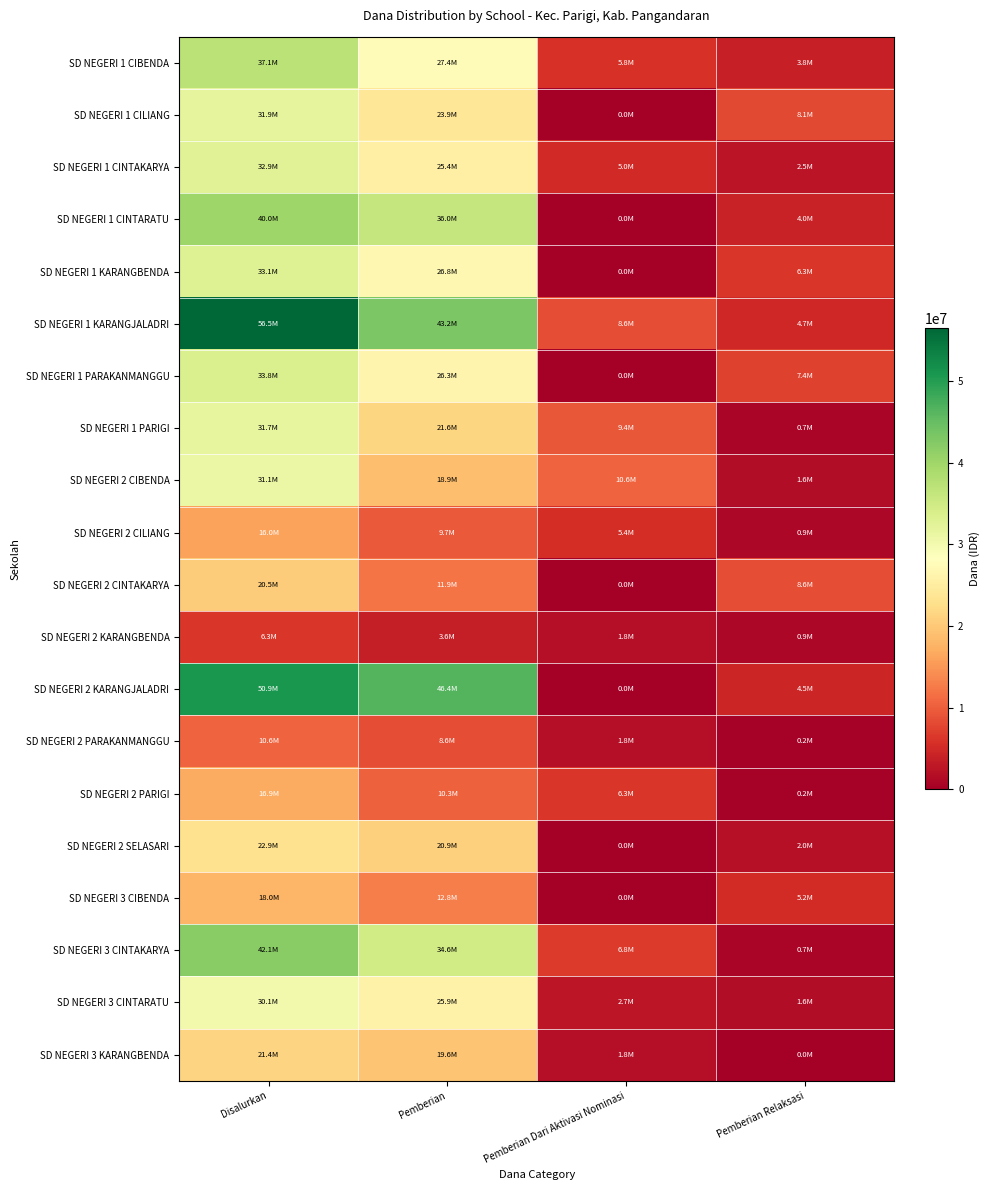

Which series has the largest total across all categories?

SD NEGERI 1 KARANGJALADRI